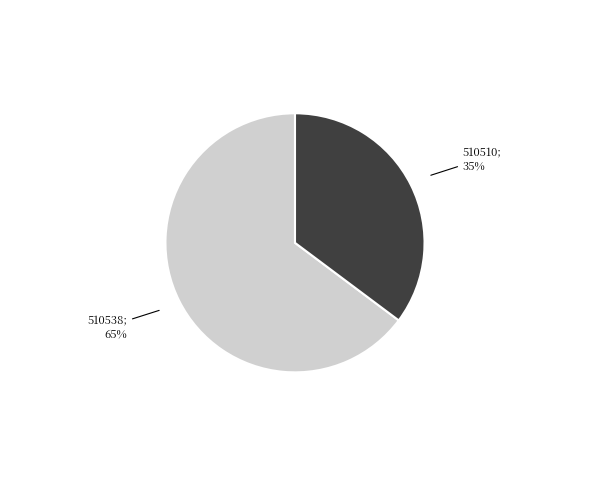

Is there a majority slice in this chart?

Yes